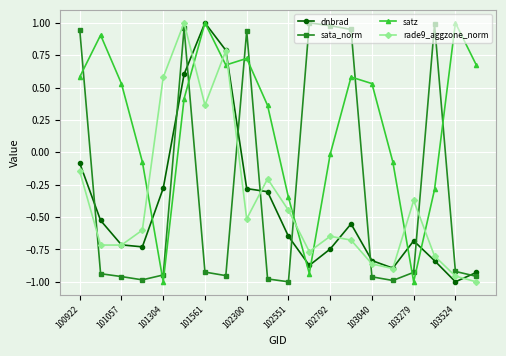

Which series ends up on top after the final intersection of rade9_aggzone_norm and sata_norm?

sata_norm